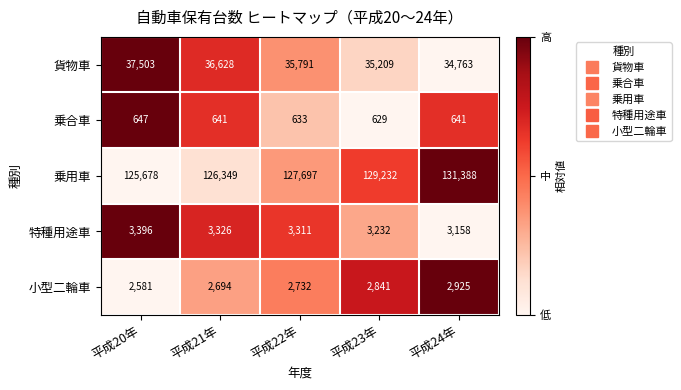

What is the difference between the highest and lowest values at 平成21年?

125708